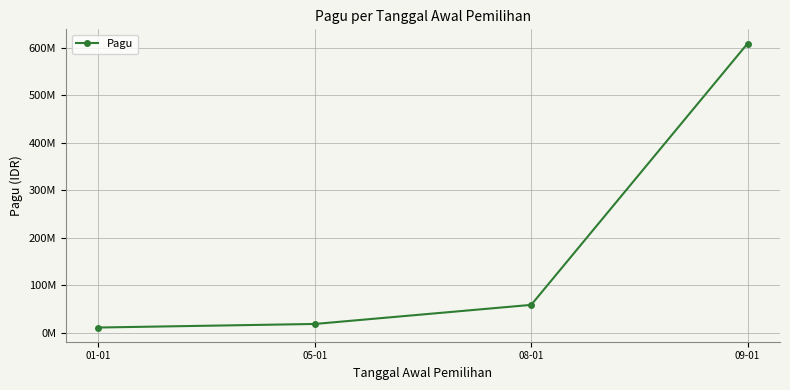

What is the label of the 2nd point from the left?

05-01